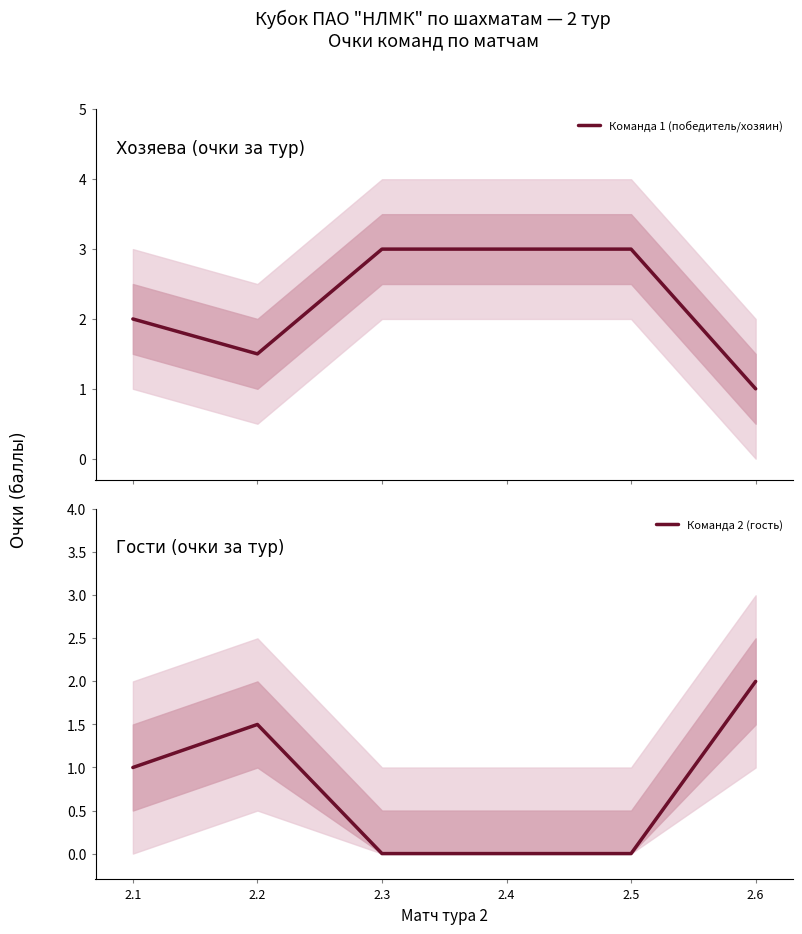

Reading left to right, list all the values displayed in this chart.

Команда 1 (победитель/хозяин): 2.1=2.0	2.2=1.5	2.3=3.0	2.4=3.0	2.5=3.0	2.6=1.0
Команда 2 (гость): 2.1=1.0	2.2=1.5	2.3=0.0	2.4=0.0	2.5=0.0	2.6=2.0